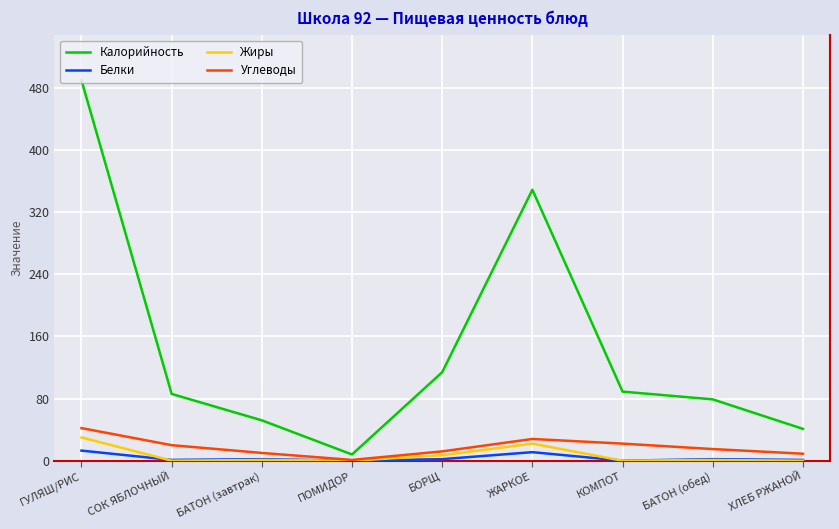

What is the difference between the maximum and minimum values in the Белки series?

13